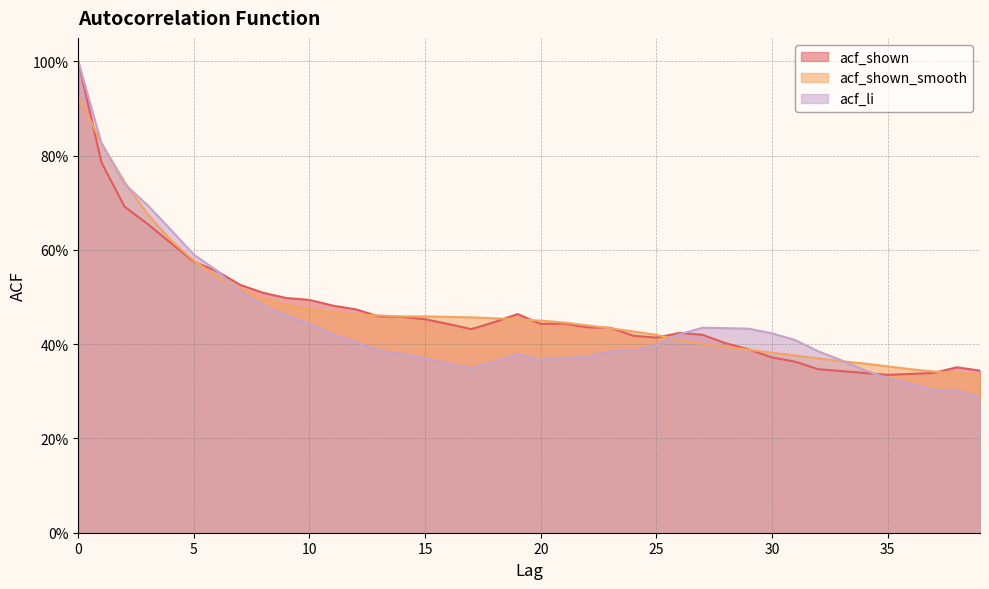

Is it true that acf_shown equals 1.3 at 0?

False